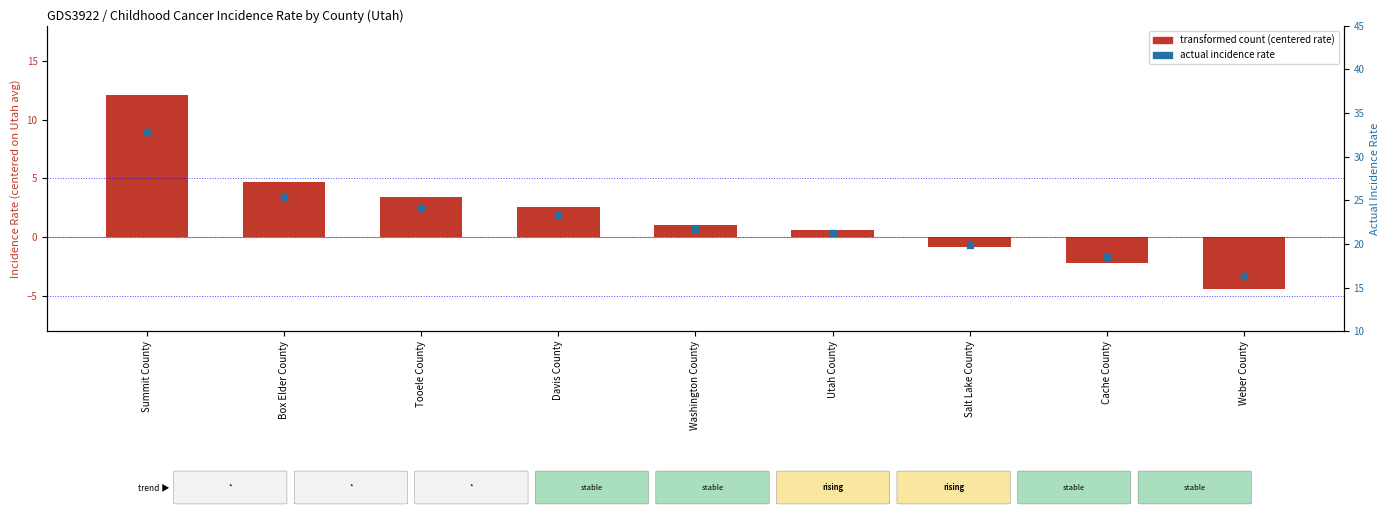

At how many categories does at least one series exceed 26?

1